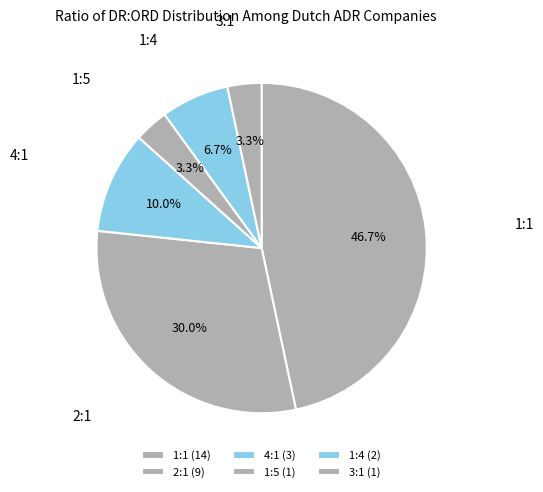

What is the ratio of the value at 1:5 to the value at 1:4?

0.5